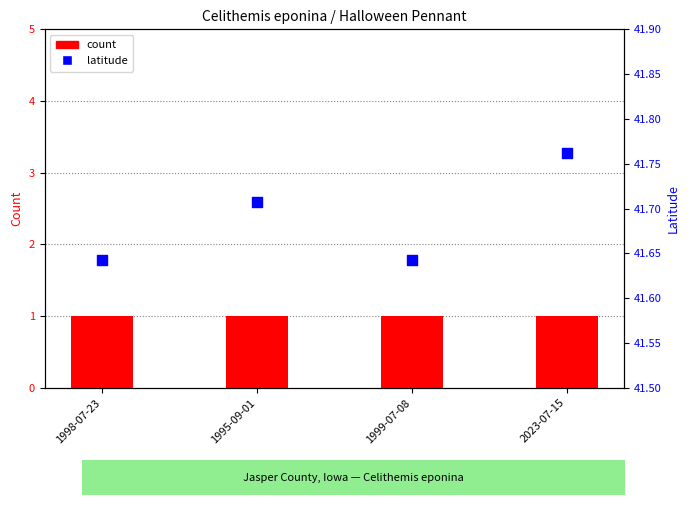

At which category is the sum across all series the highest?

2023-07-15